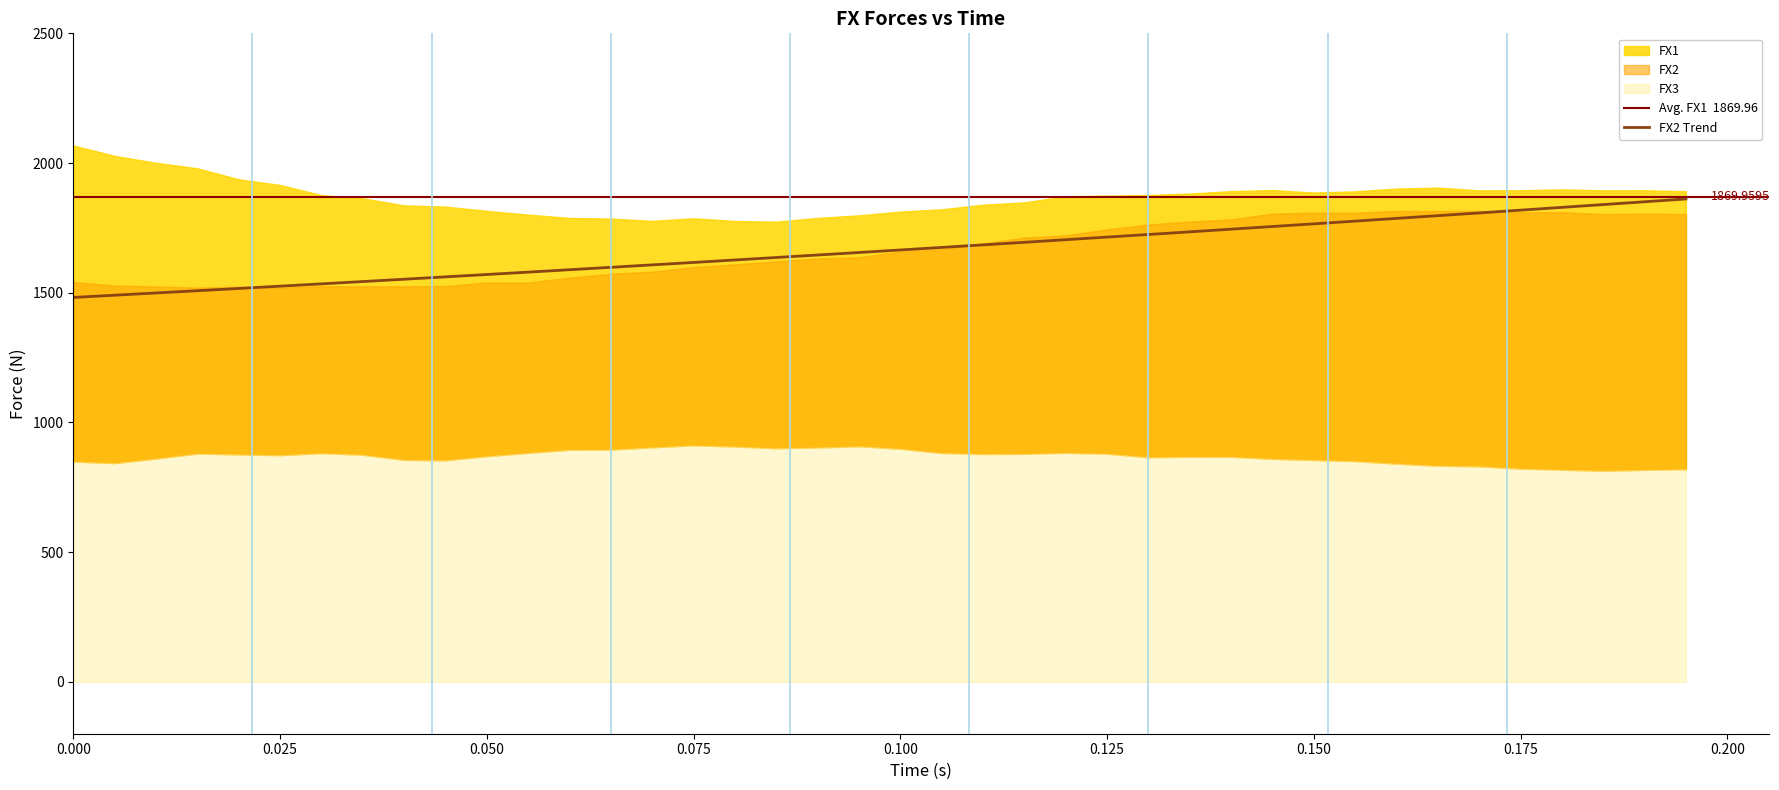

What is the total value across all series at 34?

4541.2